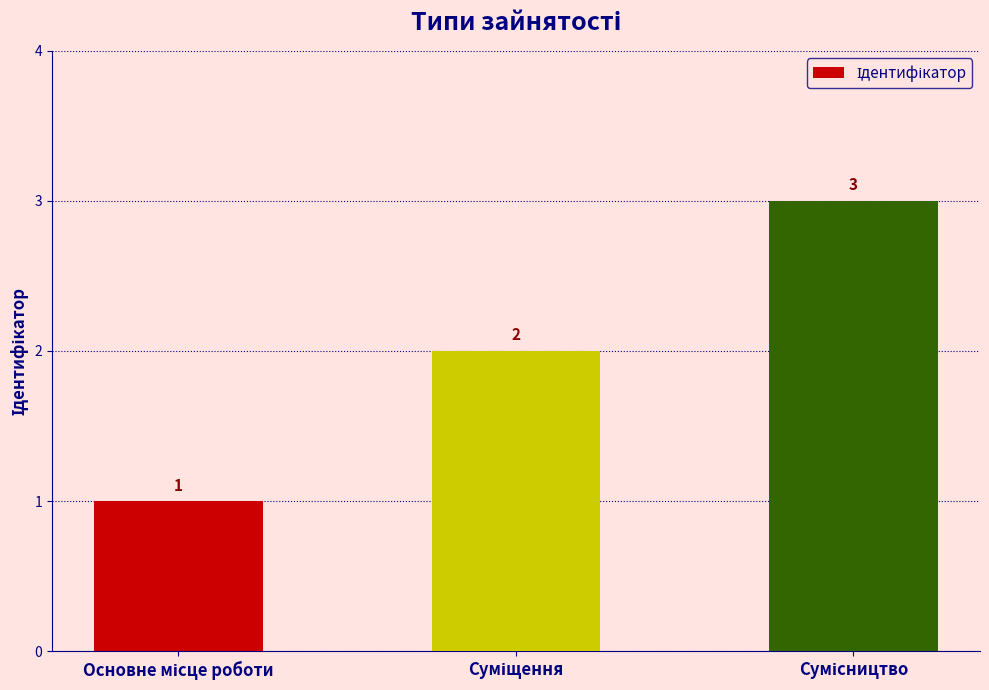

Count the values in the range 1 to 3.

3